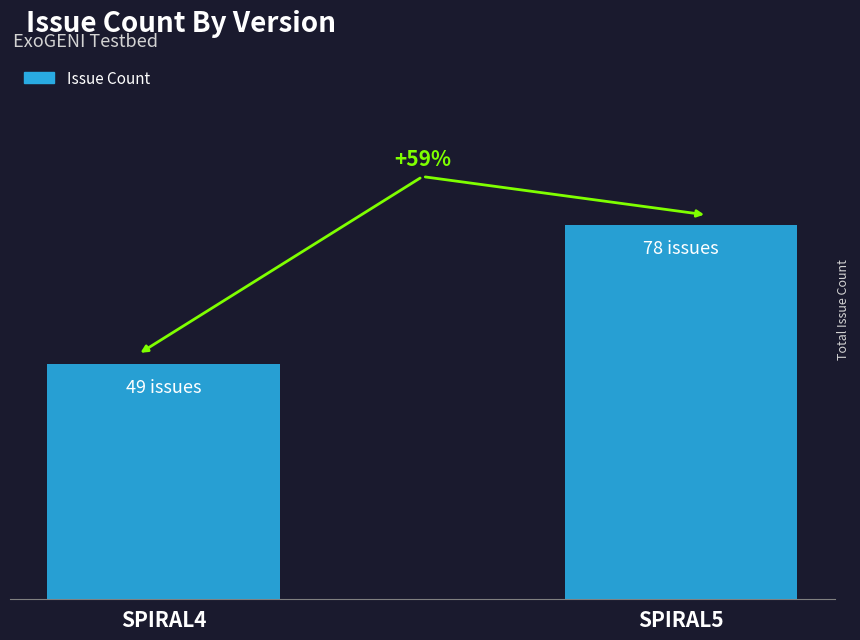

What is the value of the 2nd bar from the left?

78